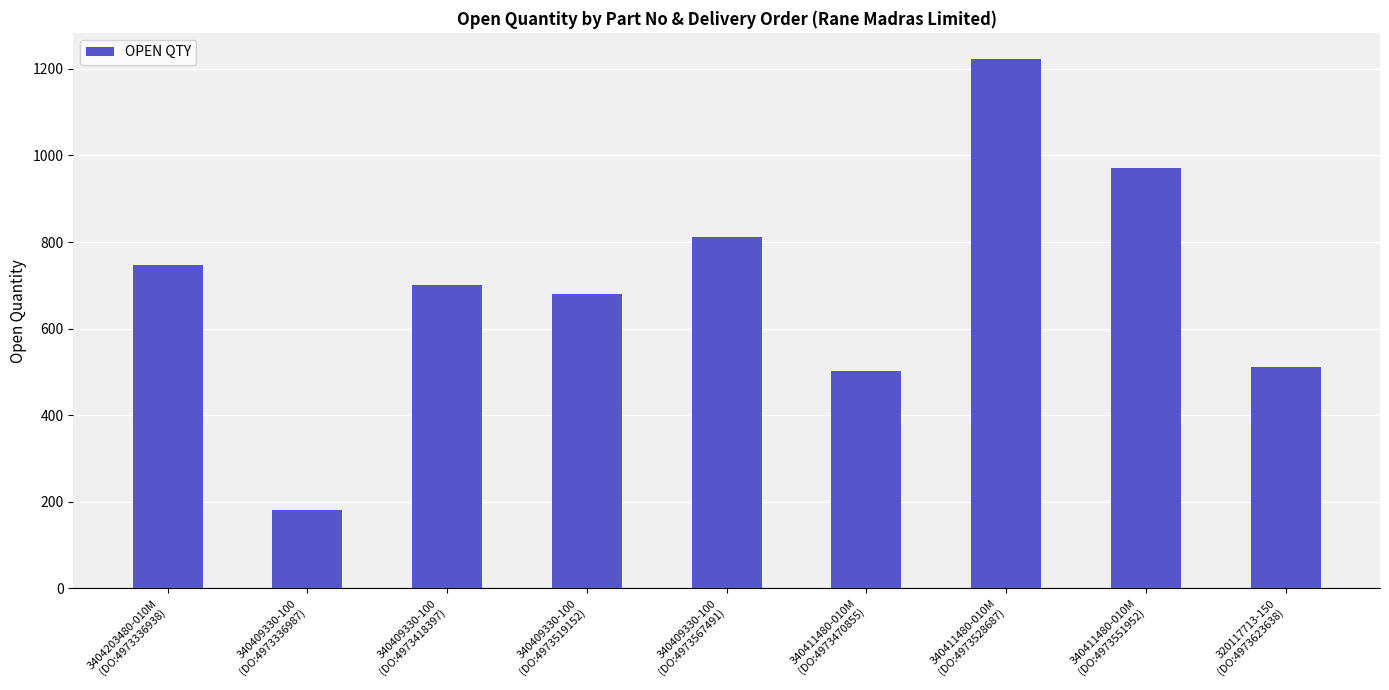

How many values are below 700?

4